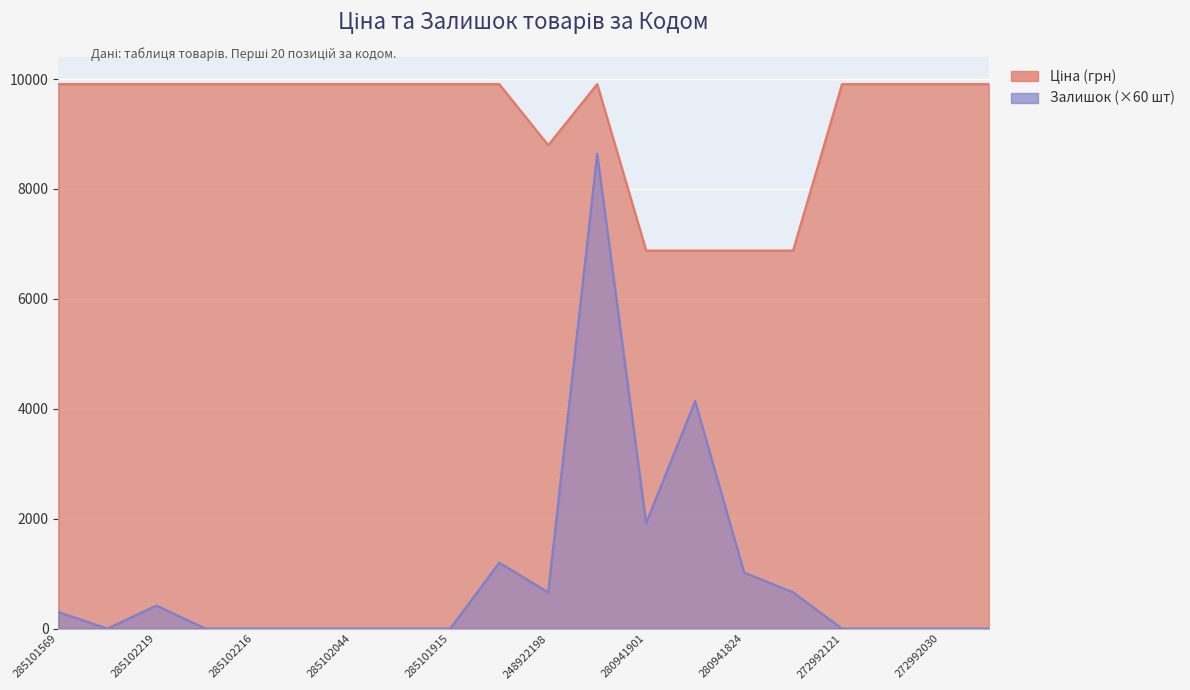

Which series has the widest spread of values?

Залишок